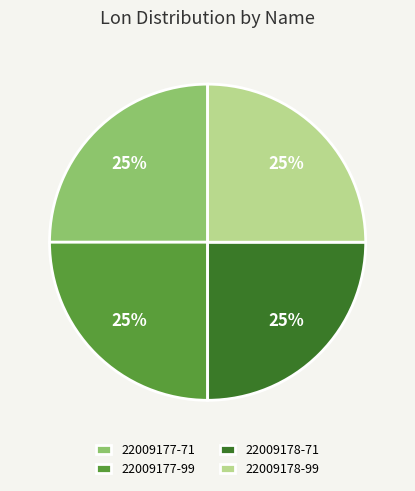

How many segments does this pie chart have?

4